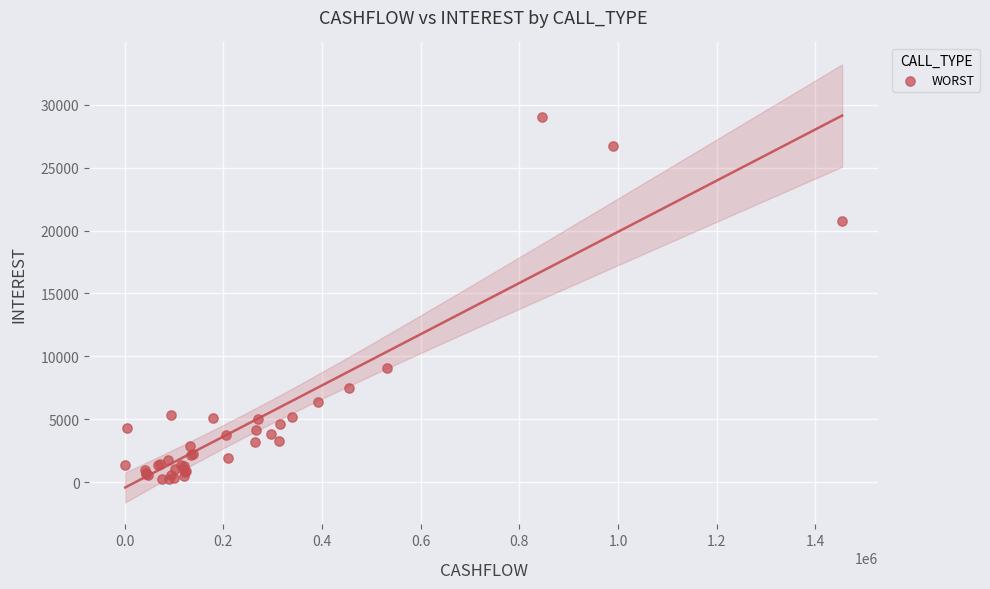

What Y value in the scatter plot is closest to 14653?

9081.5